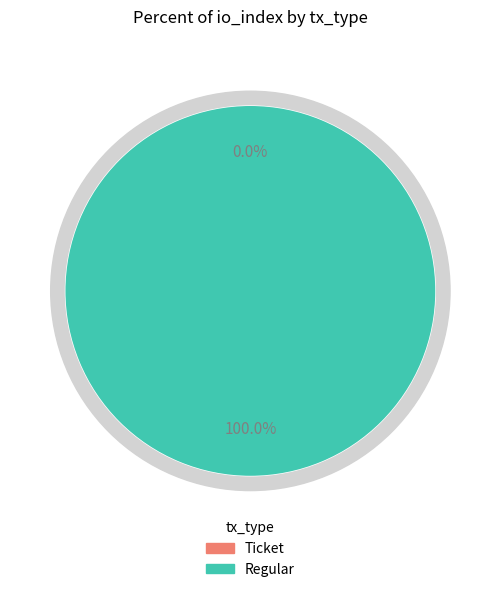

What is the majority slice?

Regular